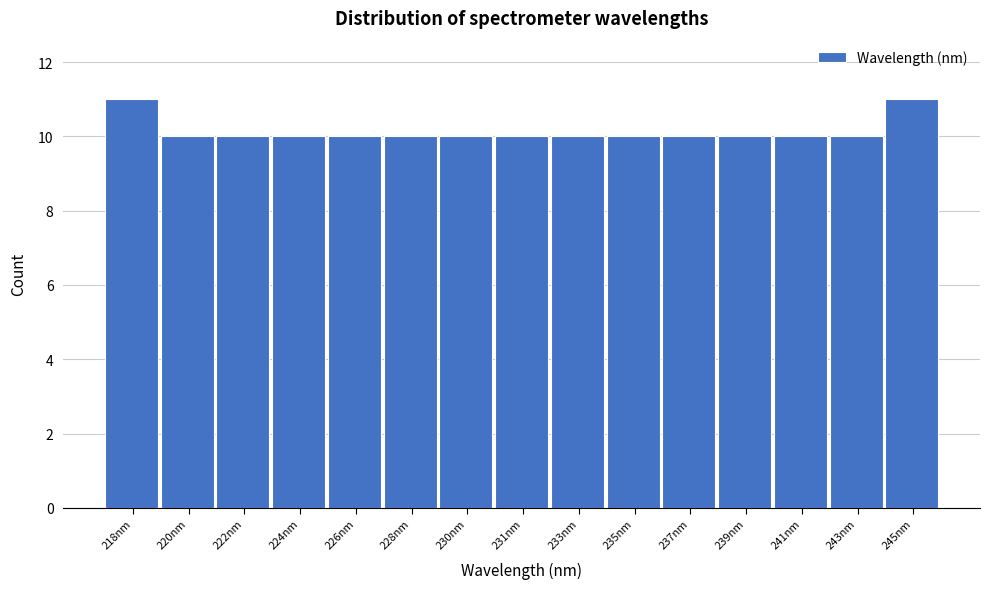

Reading right to left, extract all data points from this chart.

245nm=11	243nm=10	241nm=10	239nm=10	237nm=10	235nm=10	233nm=10	231nm=10	230nm=10	228nm=10	226nm=10	224nm=10	222nm=10	220nm=10	218nm=11